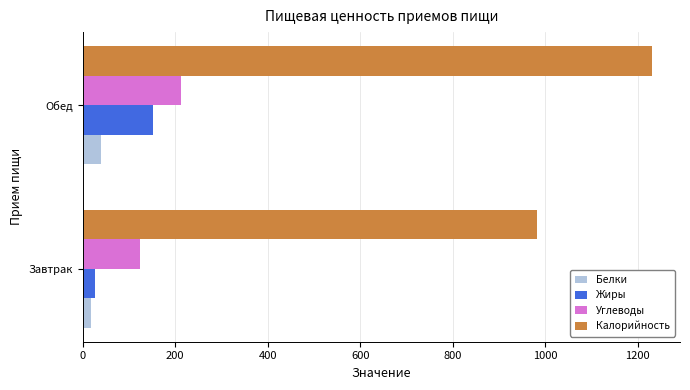

At how many categories does at least one series exceed 1142?

1